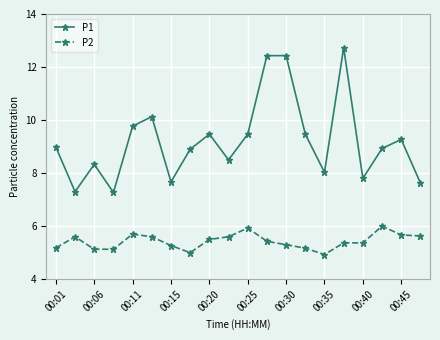

Which series has the largest range (max minus min)?

P1